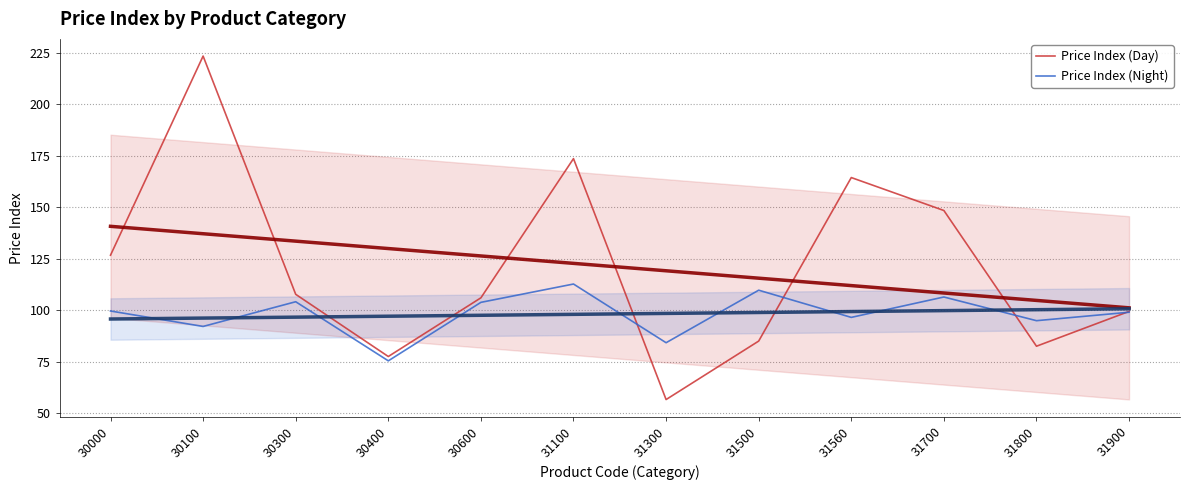

At which category is the sum across all series the highest?

30100